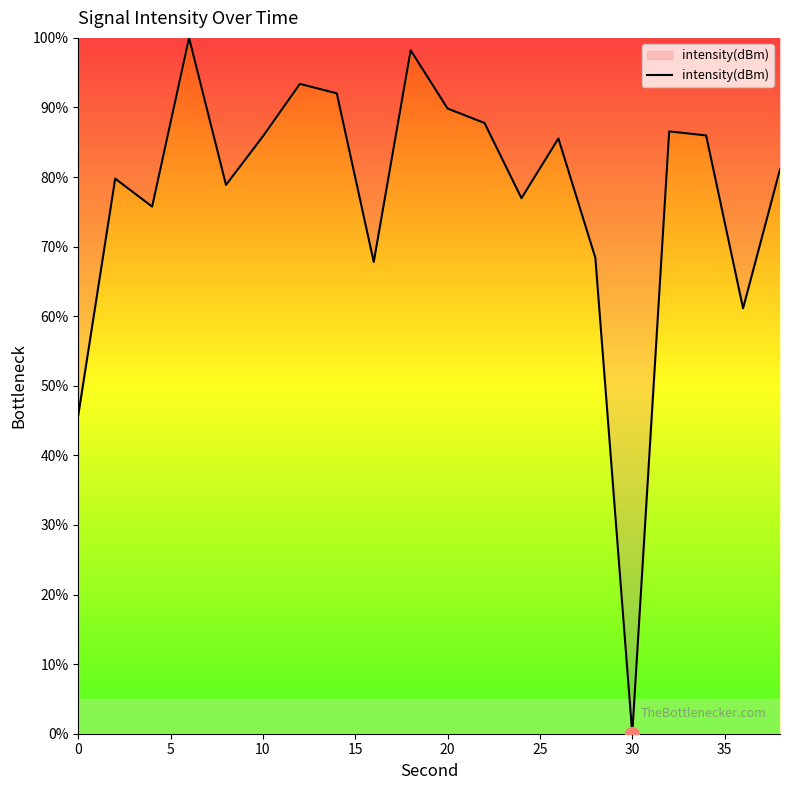

What is the difference between the maximum and minimum values?

100.0